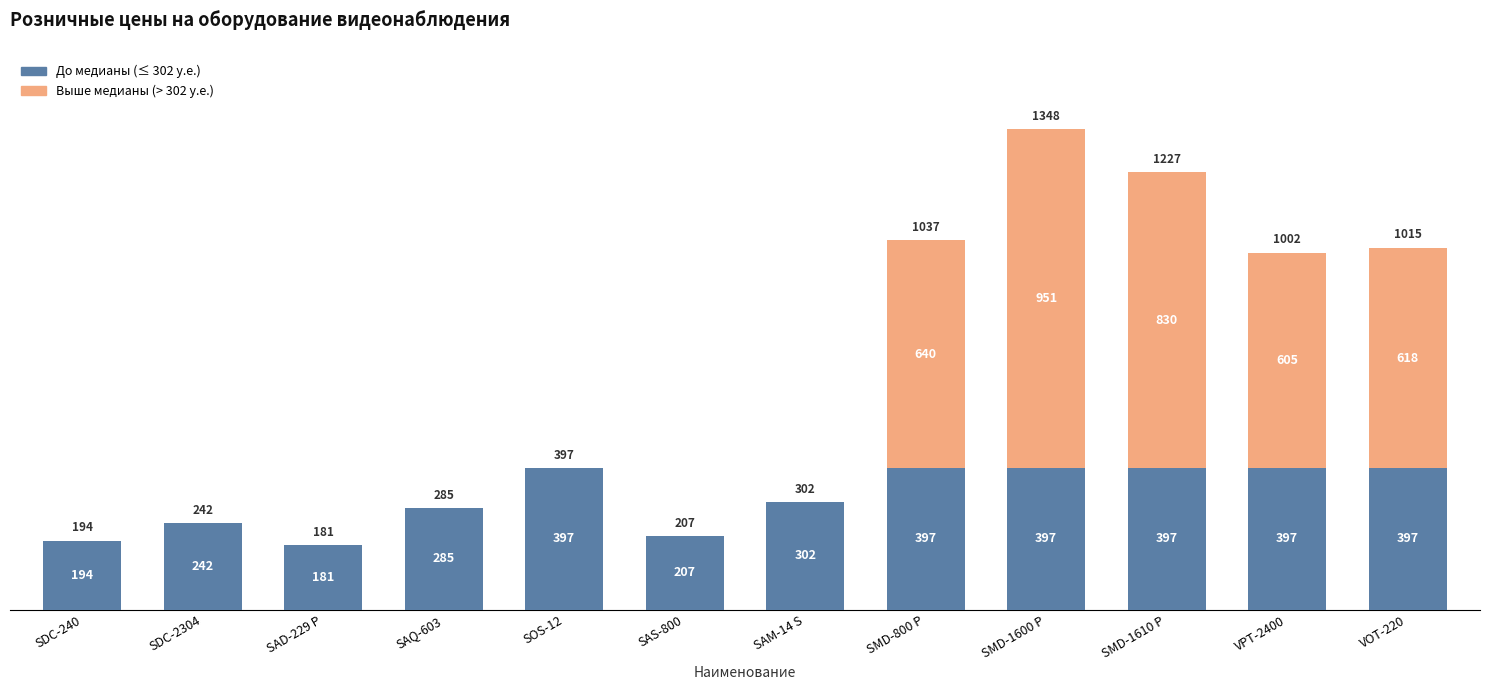

At which category is the sum across all series the highest?

SMD-1600 P